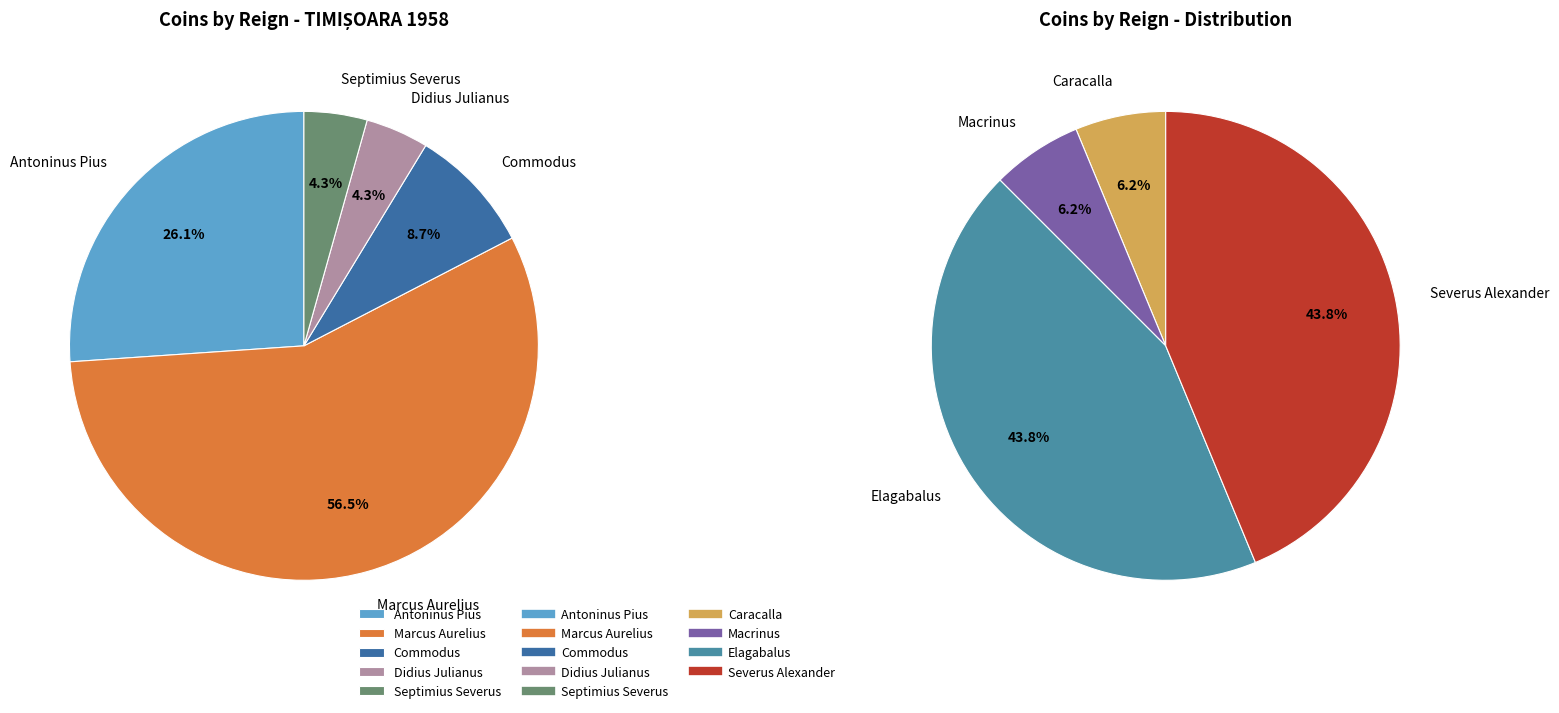

What is the change in value from Antoninus Pius to Marcus Aurelius?

+7